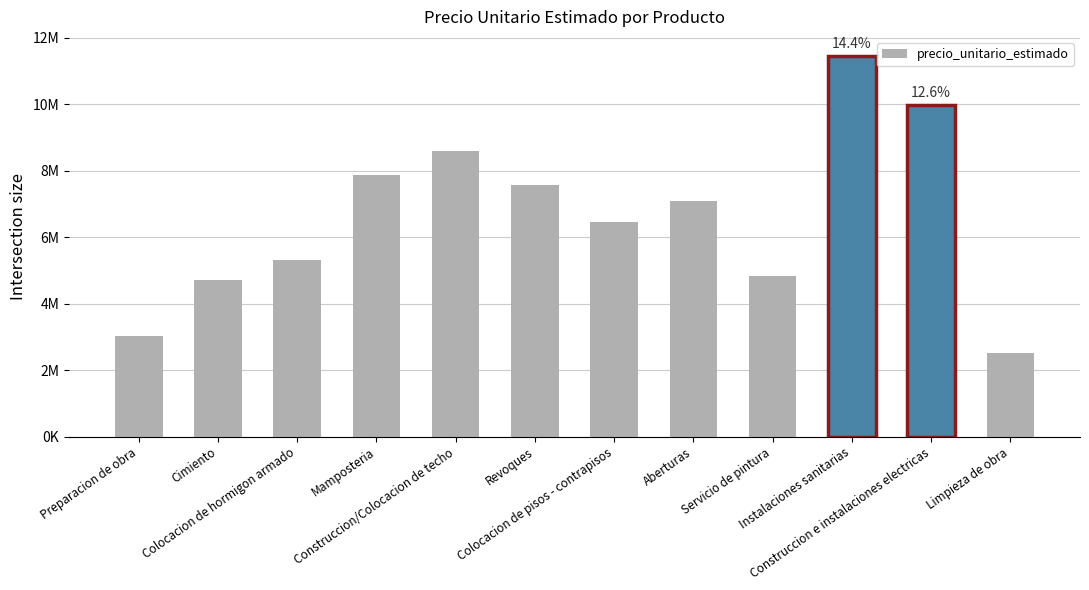

Rank the categories by value from lowest to highest.

Limpieza de obra, Preparacion de obra, Cimiento, Servicio de pintura, Colocacion de hormigon armado, Colocacion de pisos - contrapisos, Aberturas, Revoques, Mamposteria, Construccion/Colocacion de techo, Construccion e instalaciones electricas, Instalaciones sanitarias